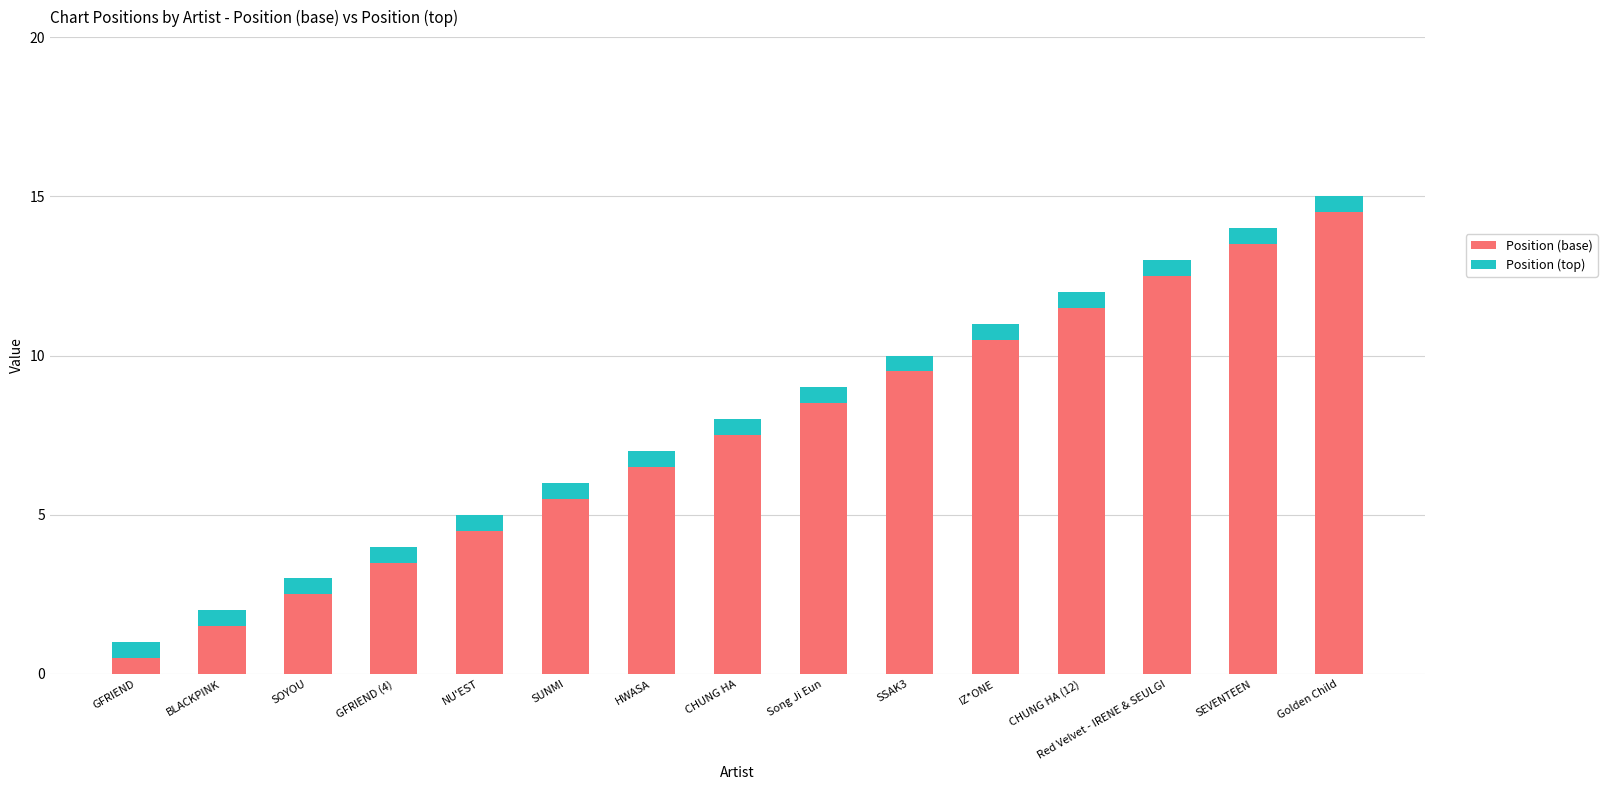

How many bars are there in total?

15